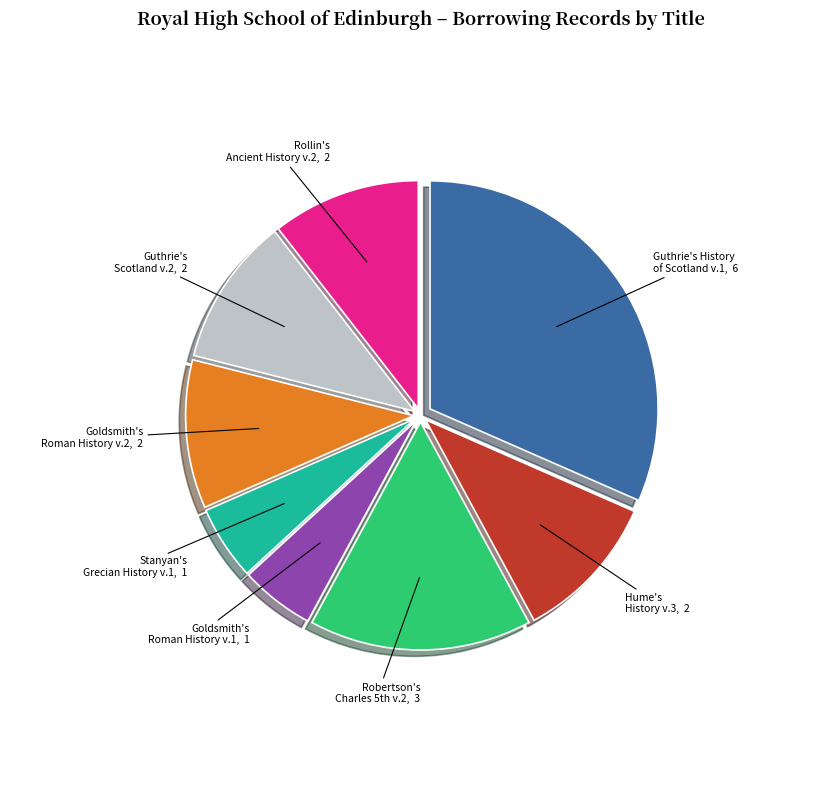

Is there a majority slice in this chart?

No